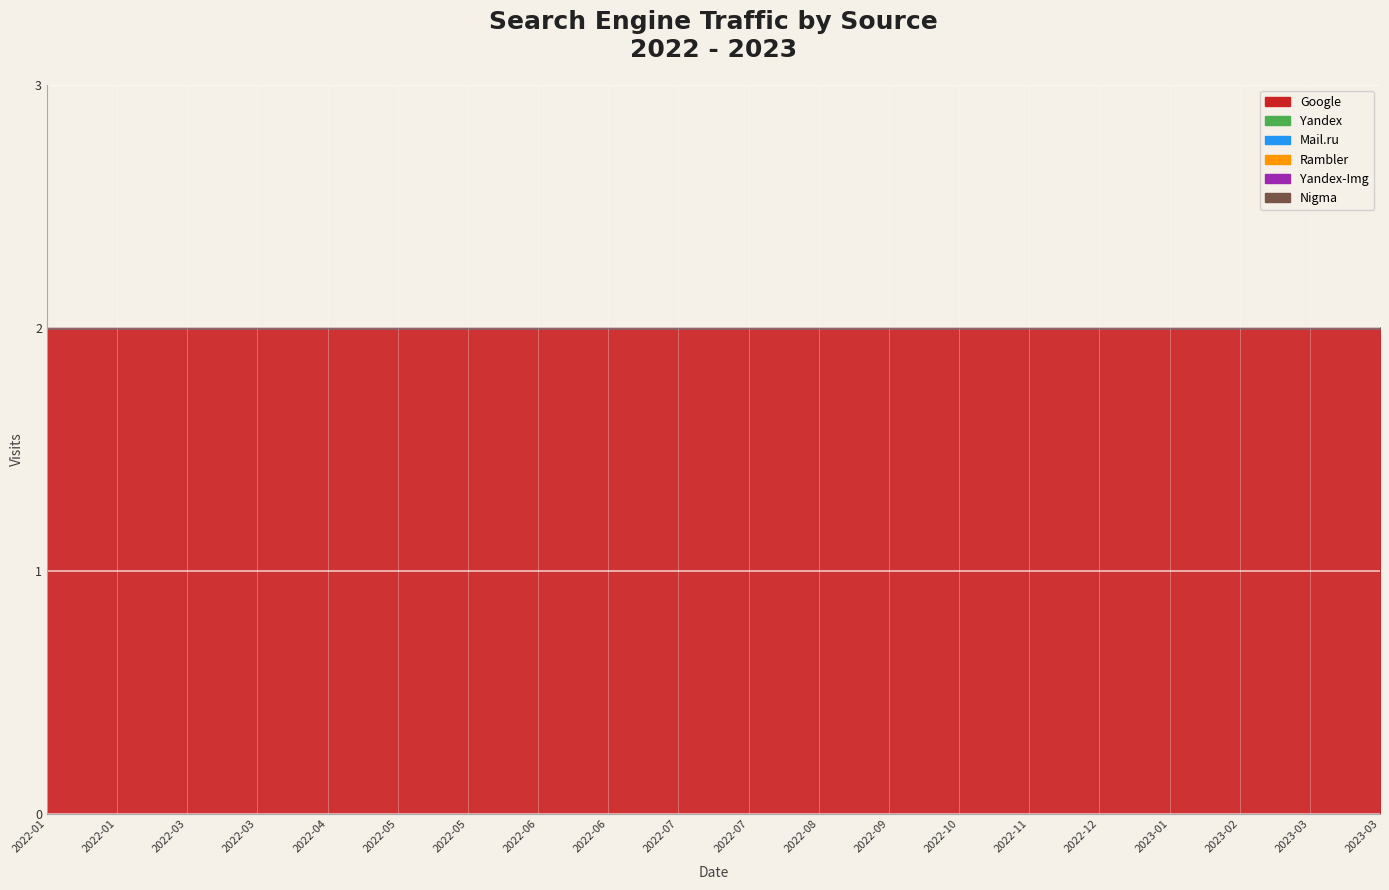

Reading right to left, what are all the values shown in this chart?

Google: 2023-03-27=2	2023-03-21=2	2023-02-25=2	2023-01-26=2	2022-12-27=2	2022-11-27=2	2022-10-28=2	2022-09-29=2	2022-08-29=2	2022-07-30=2	2022-07-15=2	2022-06-30=2	2022-06-14=2	2022-05-31=2	2022-05-03=2	2022-04-01=2	2022-03-28=2	2022-03-02=2	2022-01-31=2	2022-01-01=2
Yandex: 2023-03-27=0	2023-03-21=0	2023-02-25=0	2023-01-26=0	2022-12-27=0	2022-11-27=0	2022-10-28=0	2022-09-29=0	2022-08-29=0	2022-07-30=0	2022-07-15=0	2022-06-30=0	2022-06-14=0	2022-05-31=0	2022-05-03=0	2022-04-01=0	2022-03-28=0	2022-03-02=0	2022-01-31=0	2022-01-01=0
Mail.ru: 2023-03-27=0	2023-03-21=0	2023-02-25=0	2023-01-26=0	2022-12-27=0	2022-11-27=0	2022-10-28=0	2022-09-29=0	2022-08-29=0	2022-07-30=0	2022-07-15=0	2022-06-30=0	2022-06-14=0	2022-05-31=0	2022-05-03=0	2022-04-01=0	2022-03-28=0	2022-03-02=0	2022-01-31=0	2022-01-01=0
Rambler: 2023-03-27=0	2023-03-21=0	2023-02-25=0	2023-01-26=0	2022-12-27=0	2022-11-27=0	2022-10-28=0	2022-09-29=0	2022-08-29=0	2022-07-30=0	2022-07-15=0	2022-06-30=0	2022-06-14=0	2022-05-31=0	2022-05-03=0	2022-04-01=0	2022-03-28=0	2022-03-02=0	2022-01-31=0	2022-01-01=0
Yandex-Img: 2023-03-27=0	2023-03-21=0	2023-02-25=0	2023-01-26=0	2022-12-27=0	2022-11-27=0	2022-10-28=0	2022-09-29=0	2022-08-29=0	2022-07-30=0	2022-07-15=0	2022-06-30=0	2022-06-14=0	2022-05-31=0	2022-05-03=0	2022-04-01=0	2022-03-28=0	2022-03-02=0	2022-01-31=0	2022-01-01=0
Nigma: 2023-03-27=0	2023-03-21=0	2023-02-25=0	2023-01-26=0	2022-12-27=0	2022-11-27=0	2022-10-28=0	2022-09-29=0	2022-08-29=0	2022-07-30=0	2022-07-15=0	2022-06-30=0	2022-06-14=0	2022-05-31=0	2022-05-03=0	2022-04-01=0	2022-03-28=0	2022-03-02=0	2022-01-31=0	2022-01-01=0